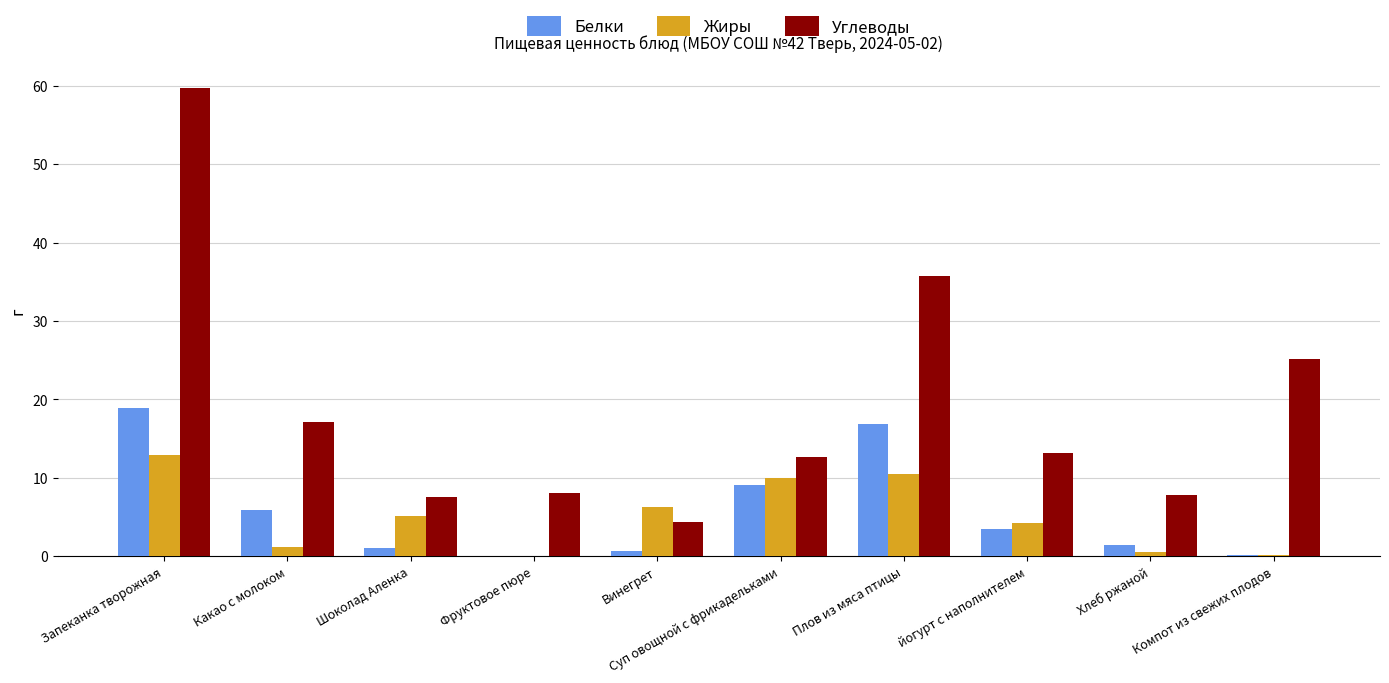

At which category is the sum across all series the highest?

Запеканка творожная